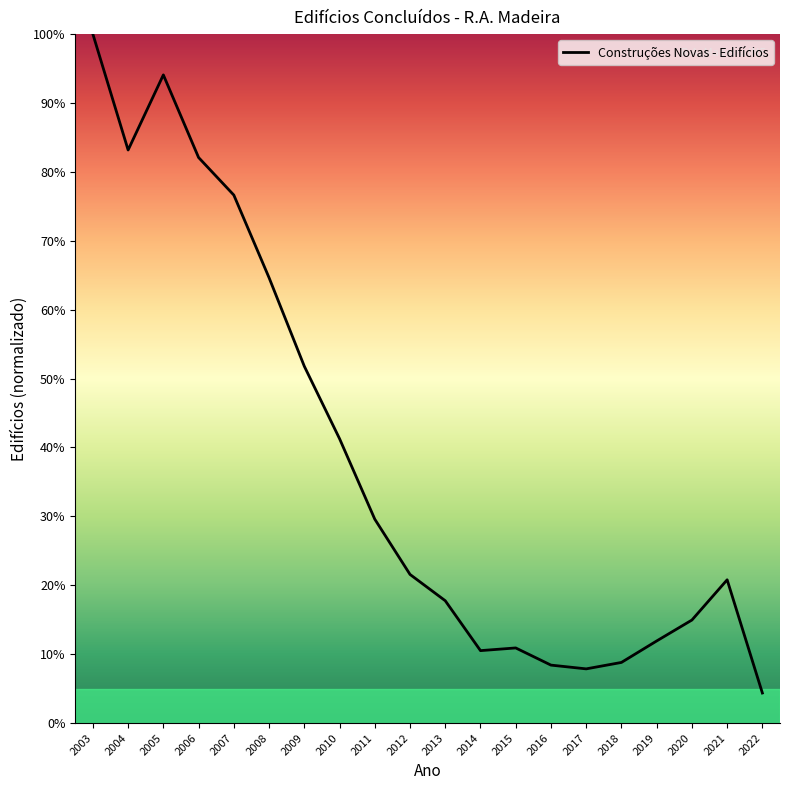

Approximately how many times larger is the value at 2012 compared to 2010?

0.5